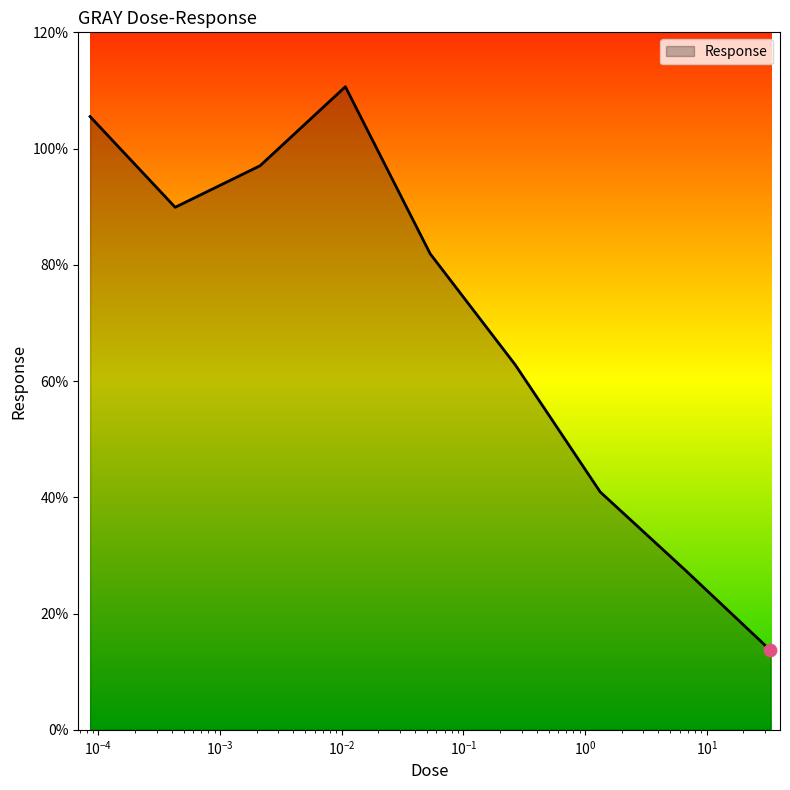

What is the greatest value displayed?

110.6